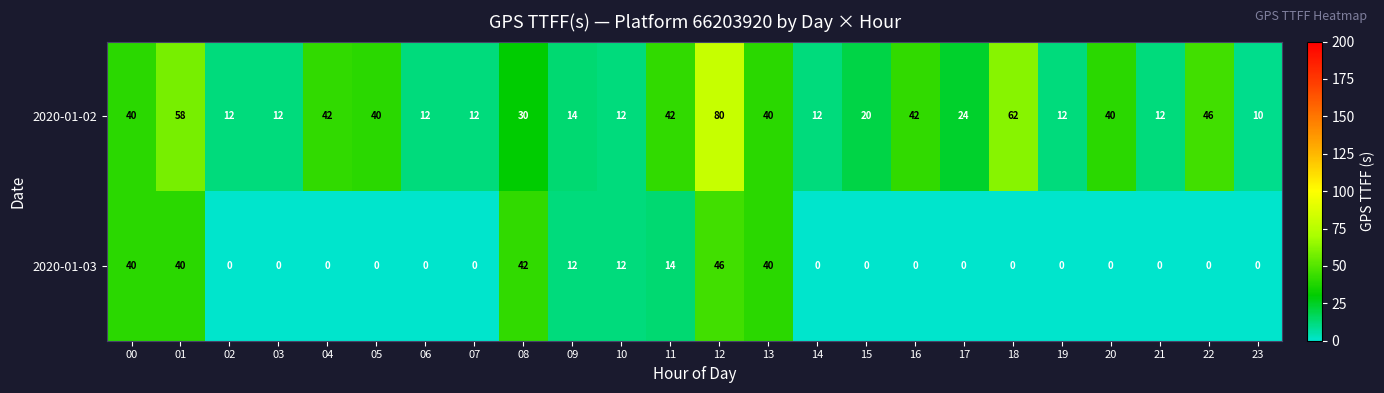

Rank the series by their maximum value, from highest to lowest.

2020-01-02, 2020-01-03